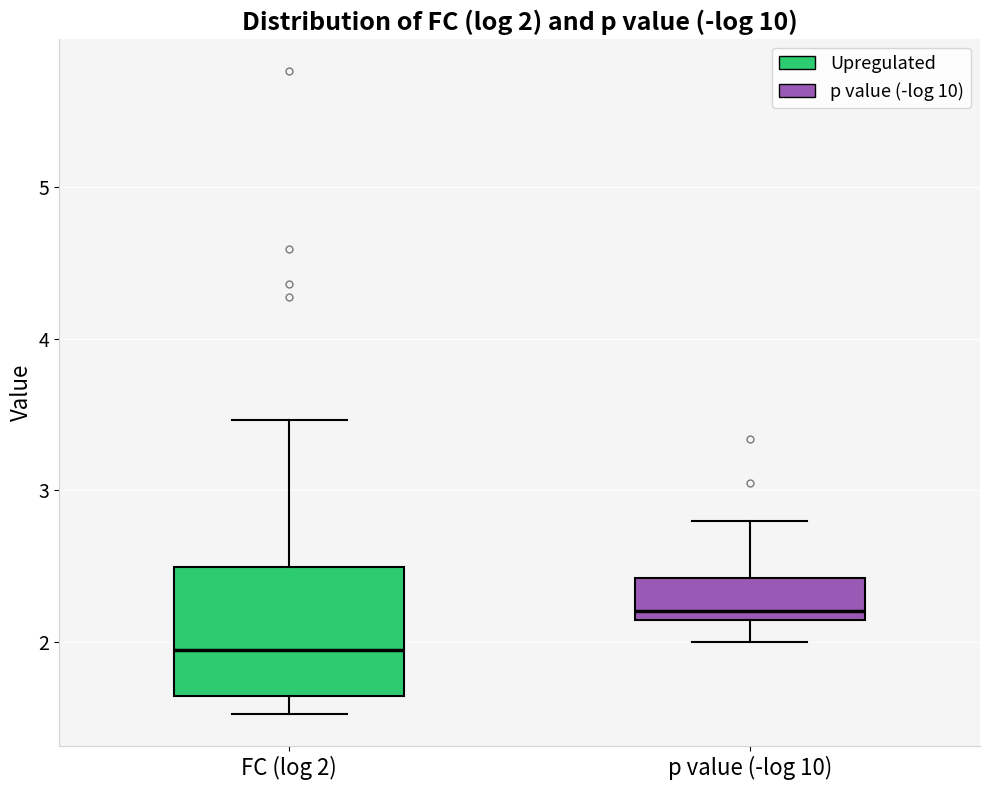

Comparing the boxes themselves (not the whiskers), which one is the tallest?

FC (log 2)